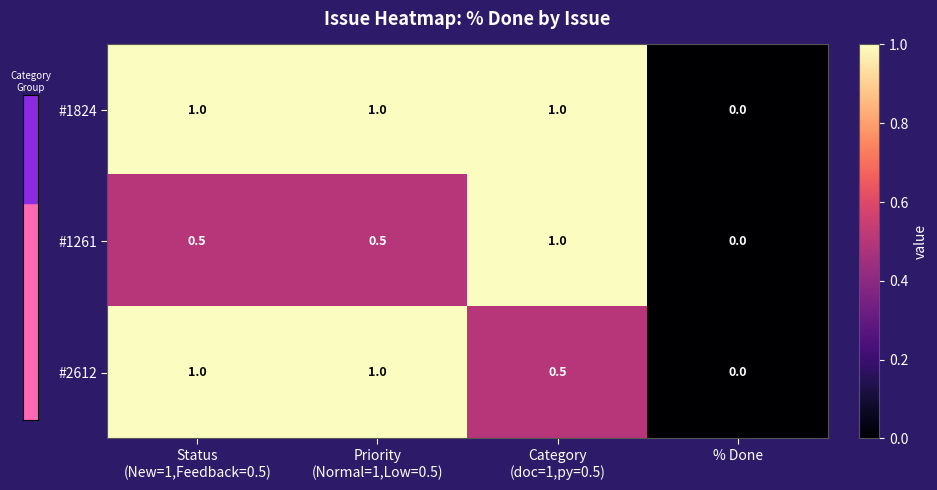

What is the maximum value for #1824?

1.0